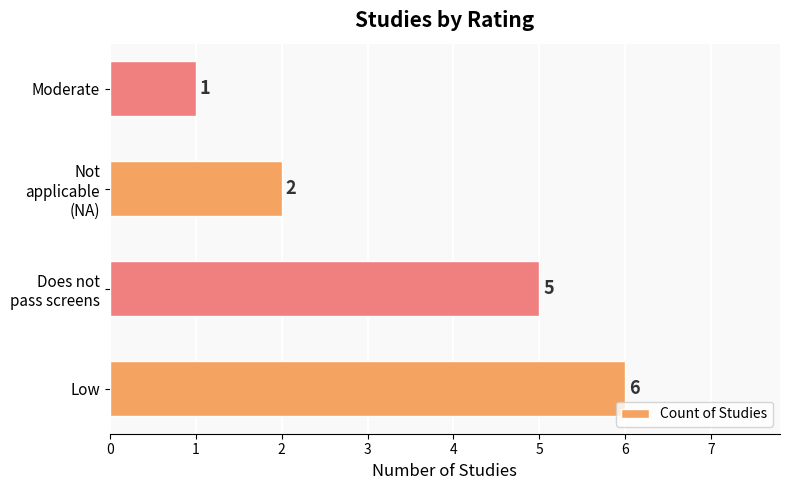

At which category does the chart reach its minimum across all series?

Moderate